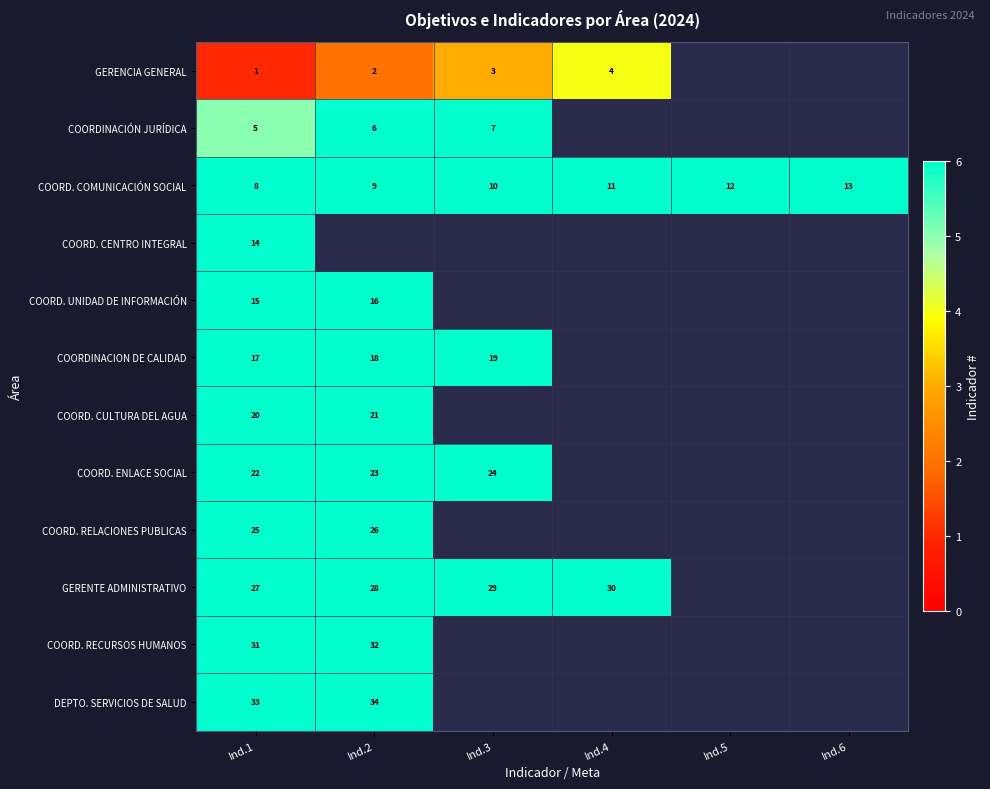

What is the difference between the highest and lowest values at Ind.1?

32